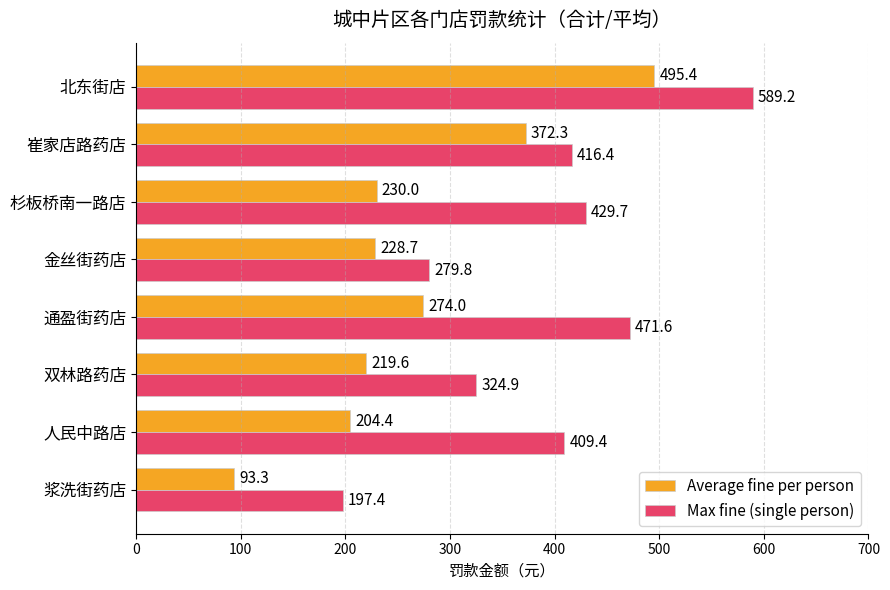

At which label is Max fine (single person) closest to 393?

人民中路店